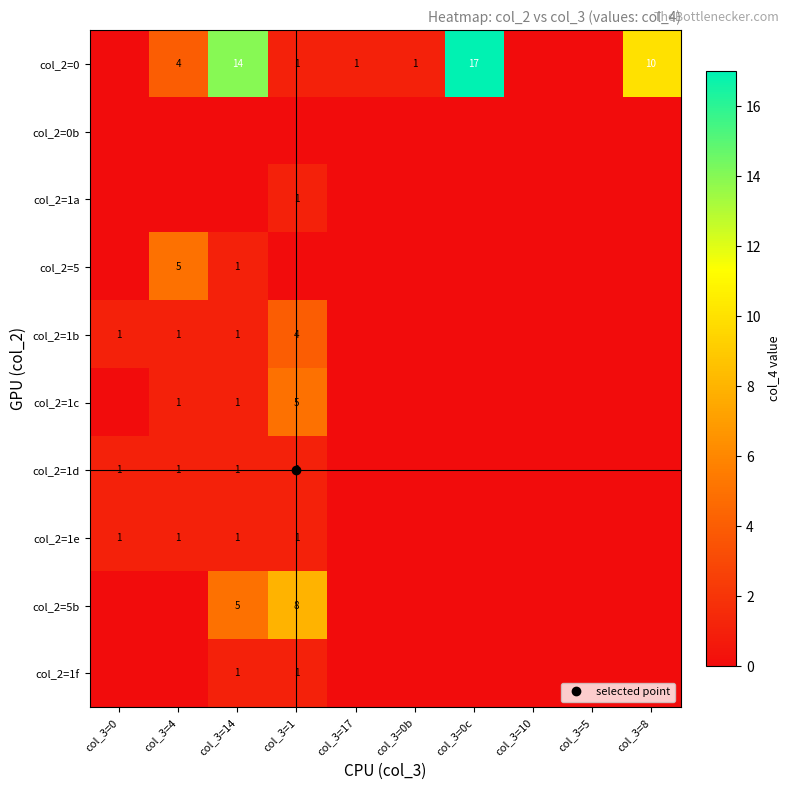

What is the sum of all col_2=1f values?

2